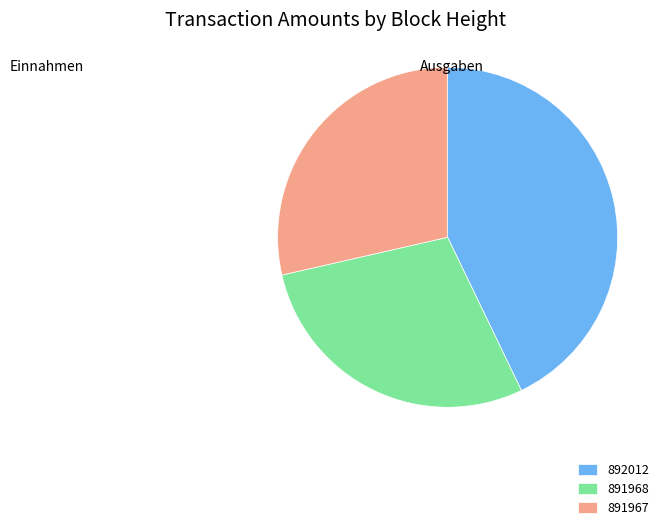

How many slices are in this pie chart?

3